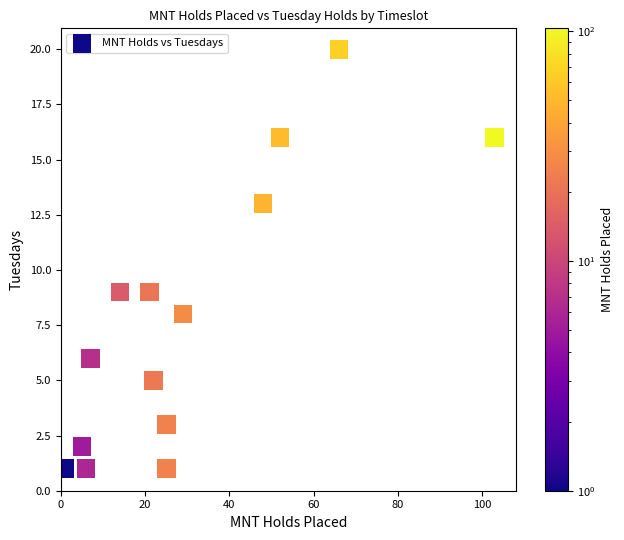

What is the range of X values (max minus min)?

102